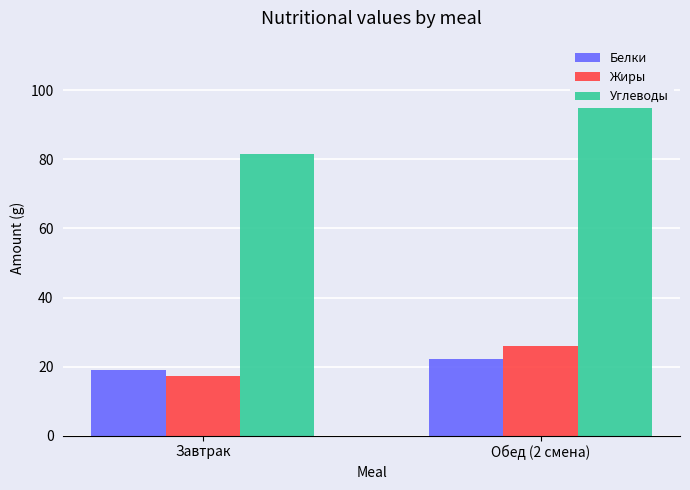

Rank the categories by Жиры value from highest to lowest.

Обед (2 смена), Завтрак